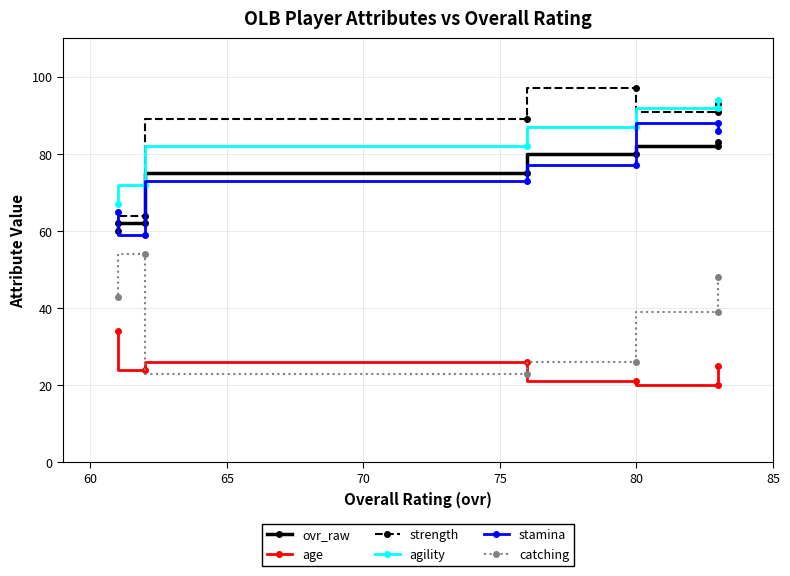

What is the spread (max minus min) of values at 70?

66